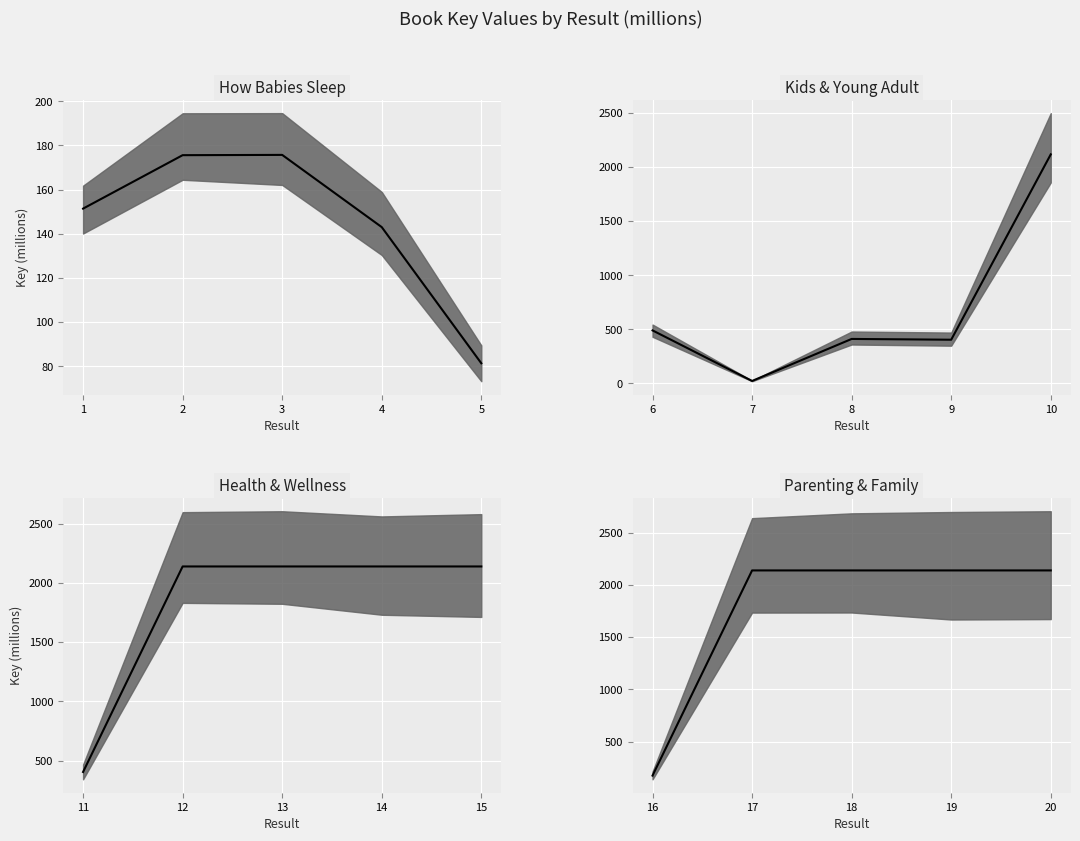

How many interior local valleys (lower than both neighbors) does the data have?

1